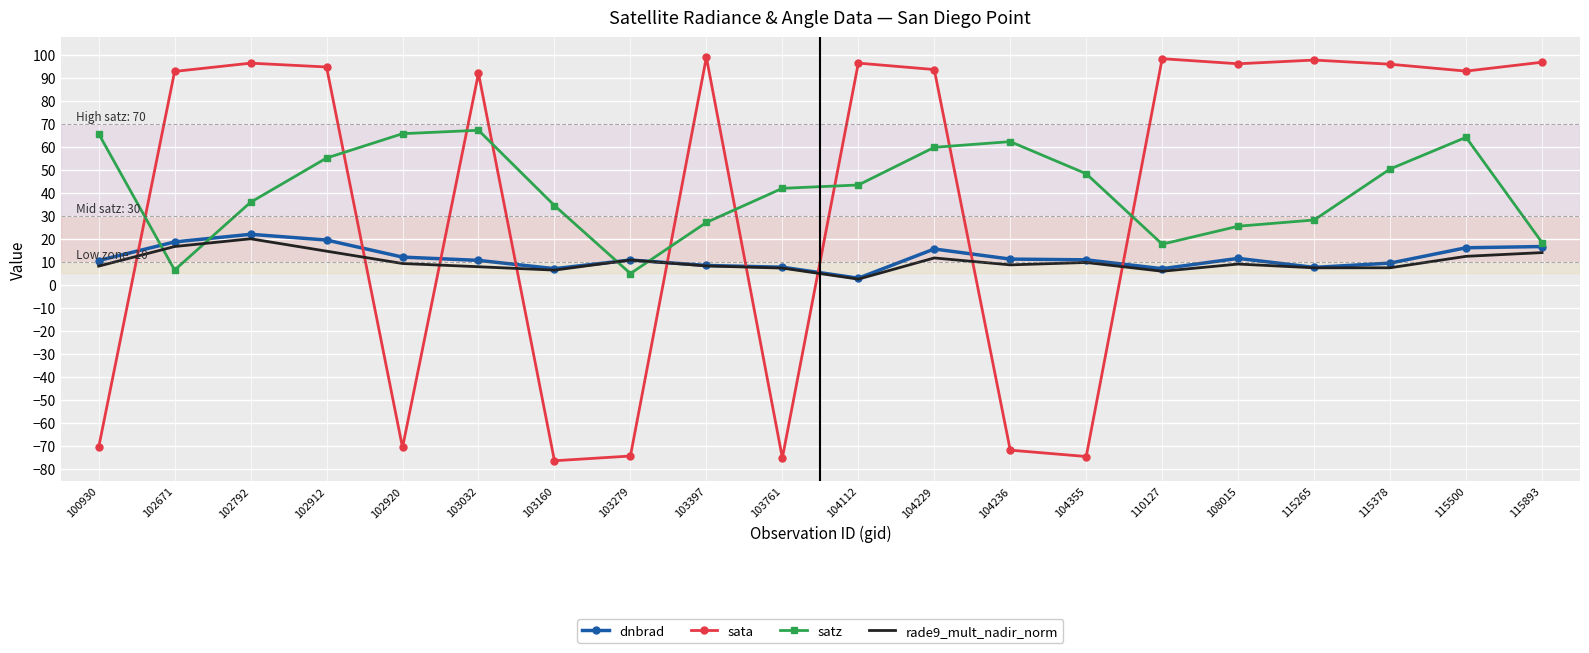

What are all the series names shown in the legend?

dnbrad, sata, satz, rade9_mult_nadir_norm